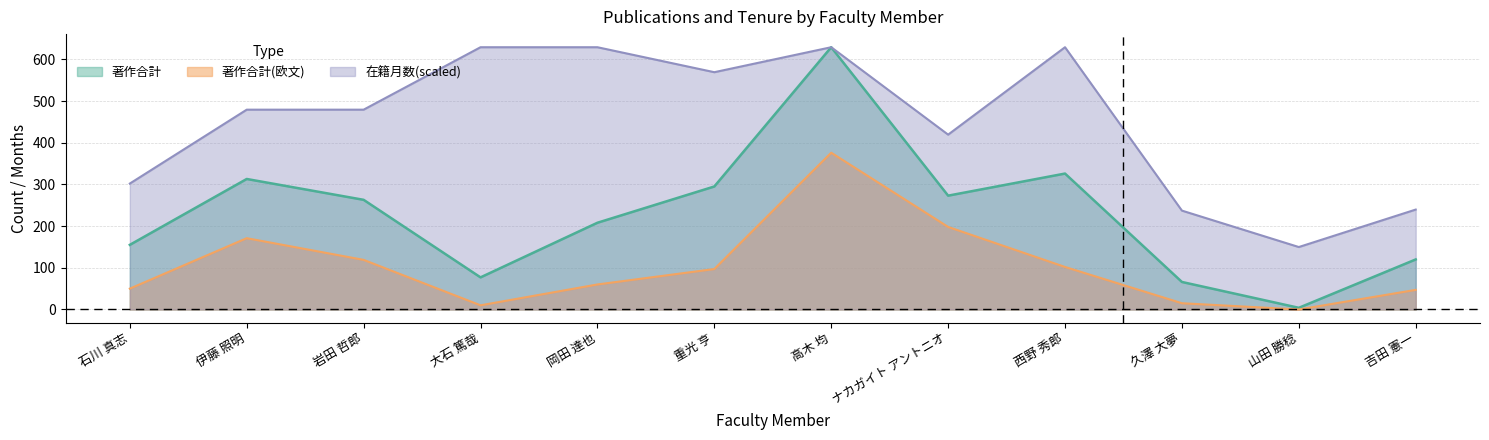

What is the total value across all series at ナカガイト アントニオ?

890.3